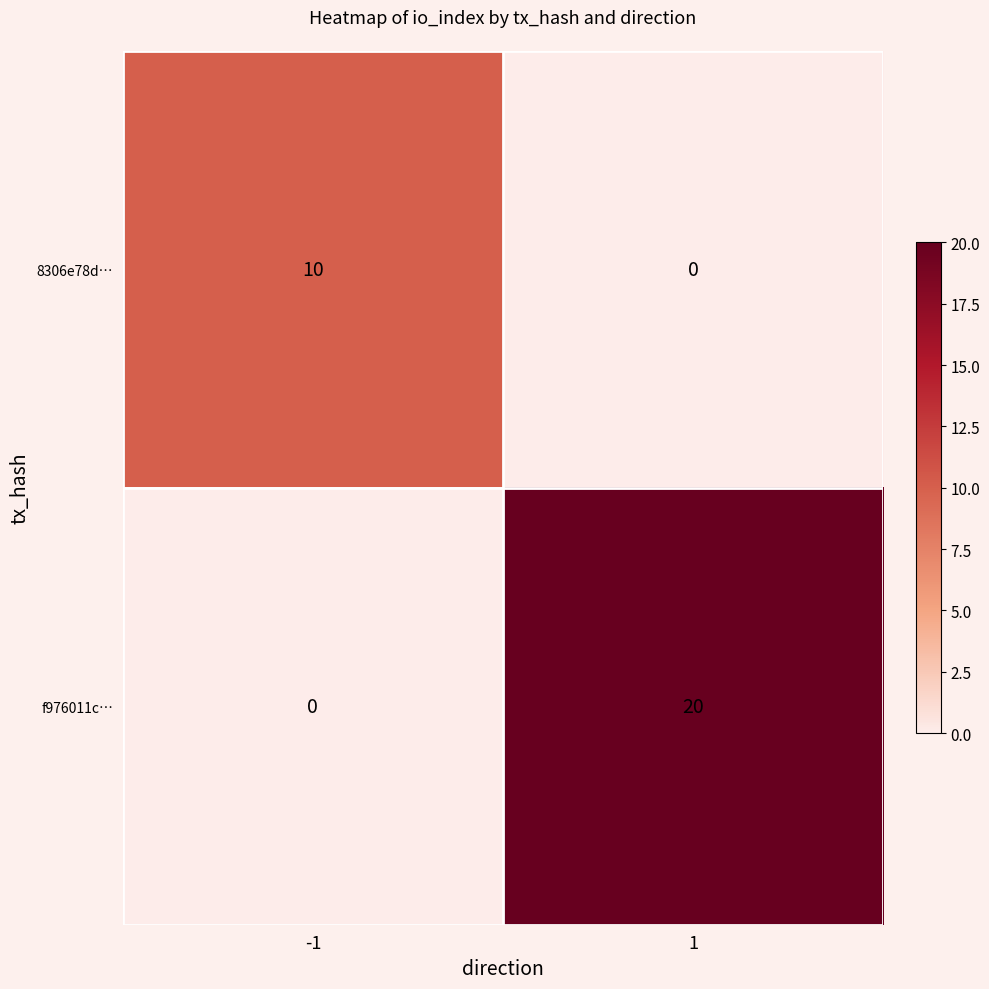

At 1, list the series in order from smallest to largest.

8306e78d…, f976011c…